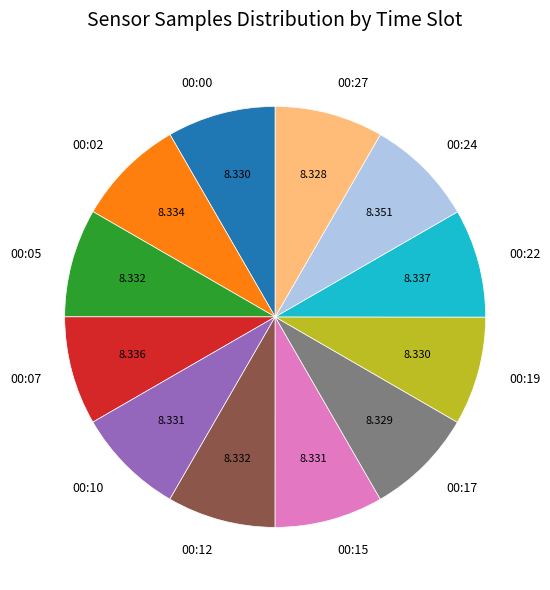

Combined, do 00:27 and 00:10 account for over 50%?

No